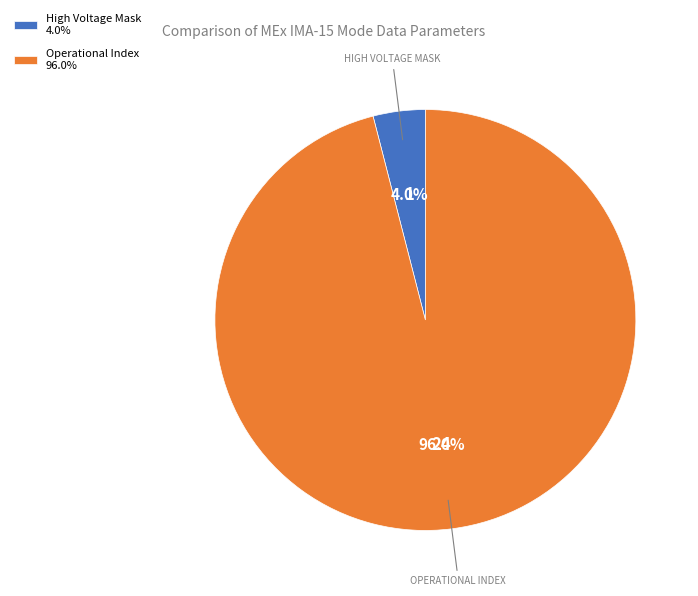

How many segments does this pie chart have?

2